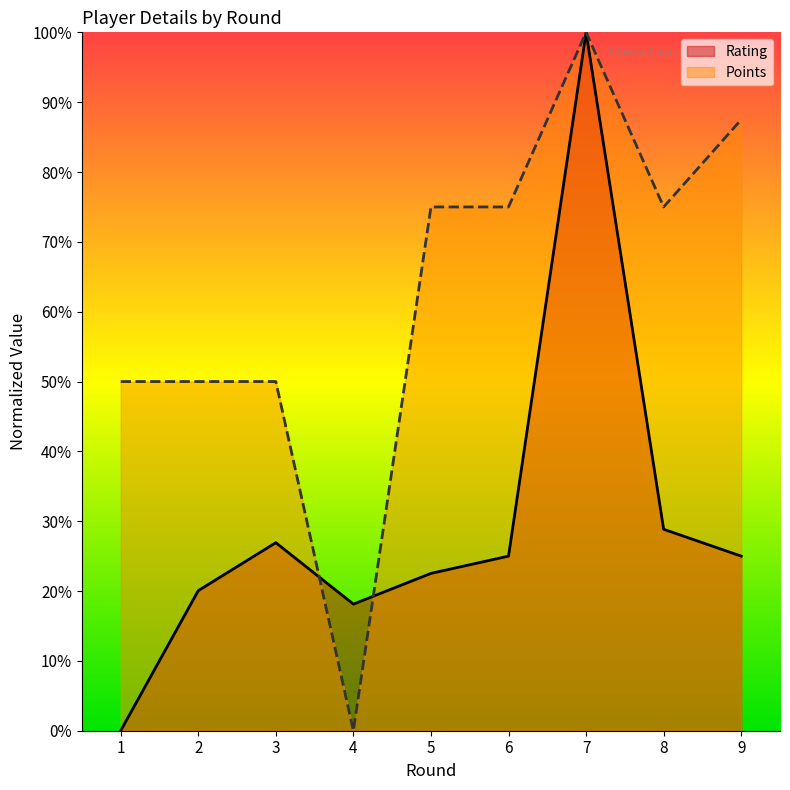

At which label does Points reach its minimum?

4